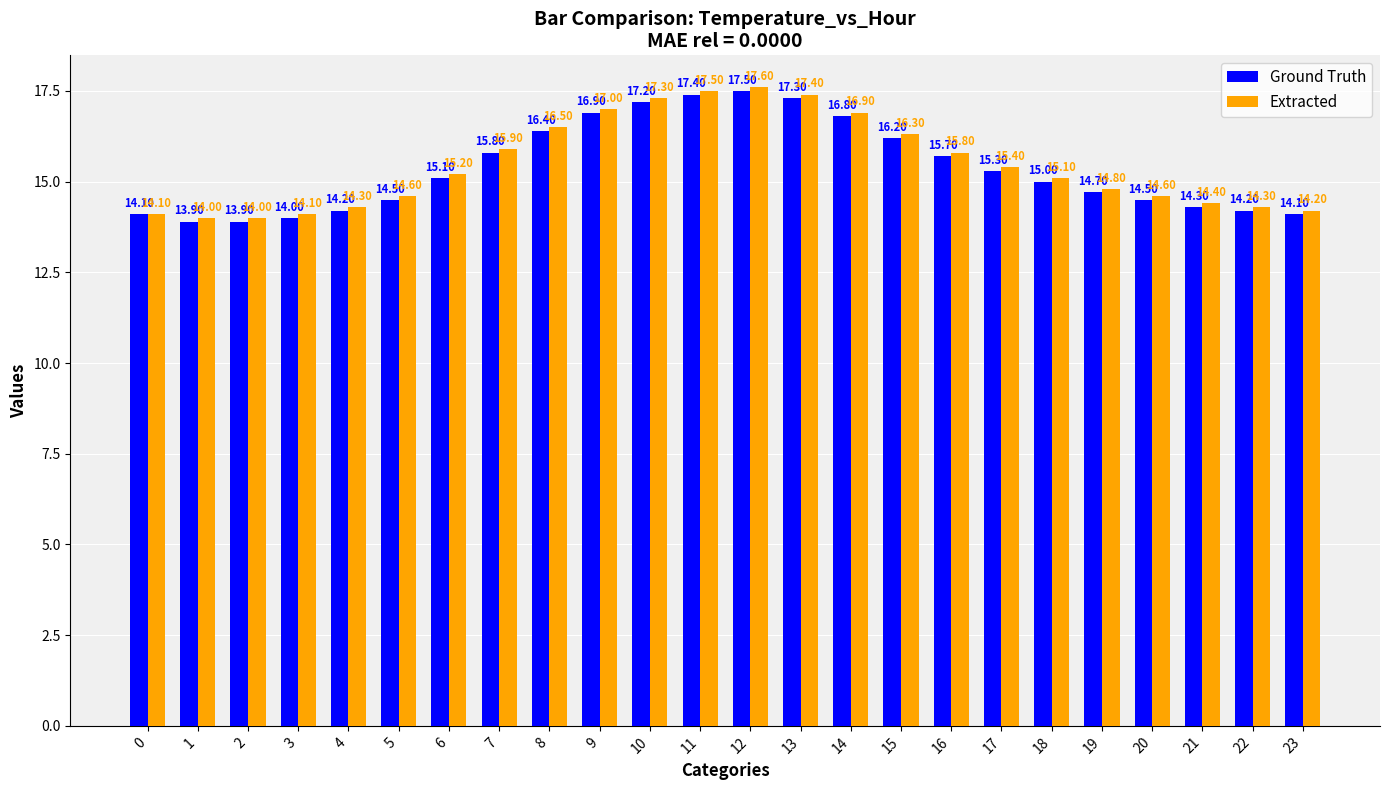

At which label does Extracted reach its peak?

12